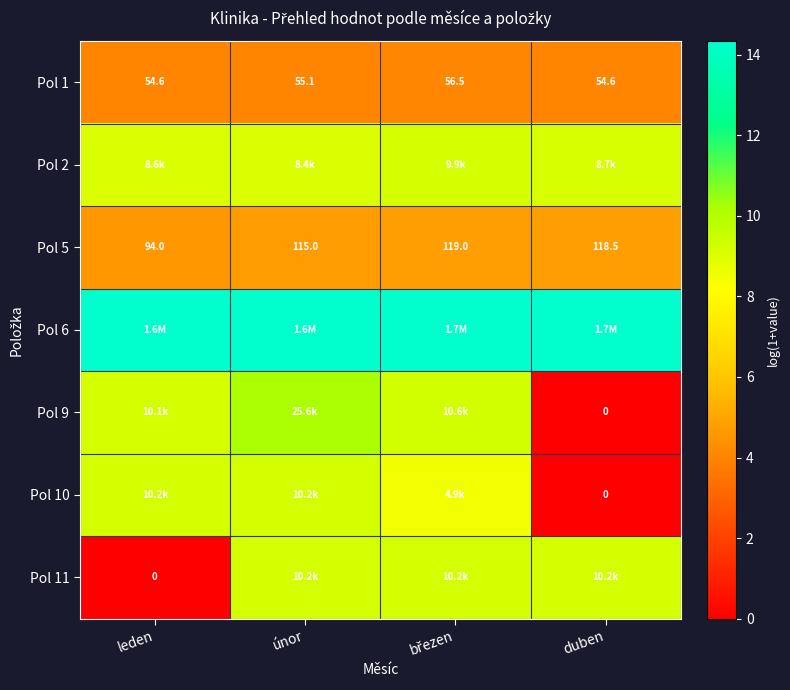

At which label is Pol 5 closest to 106?

únor